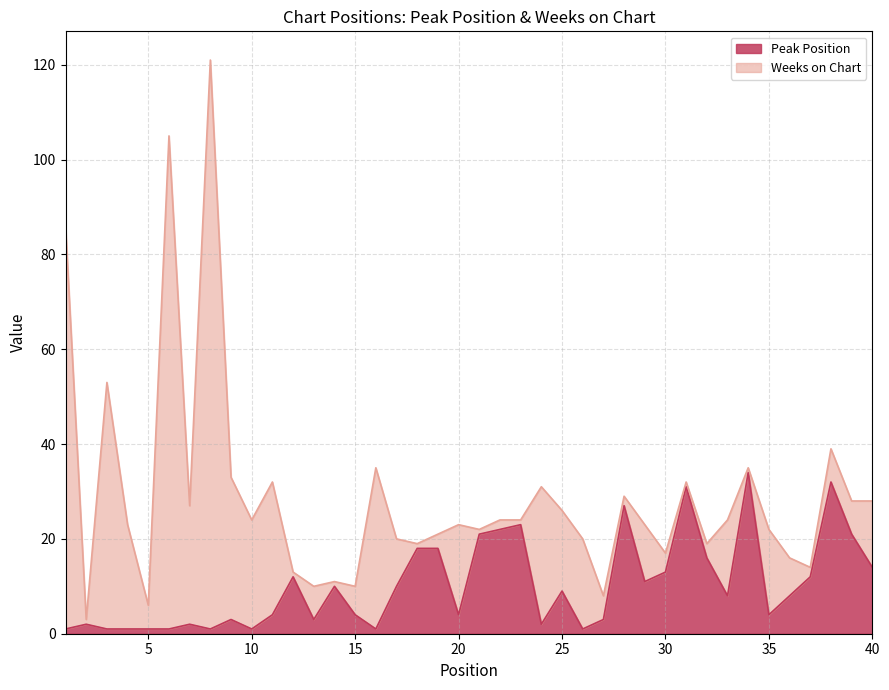

What is the highest value of the Peak Position series?

34